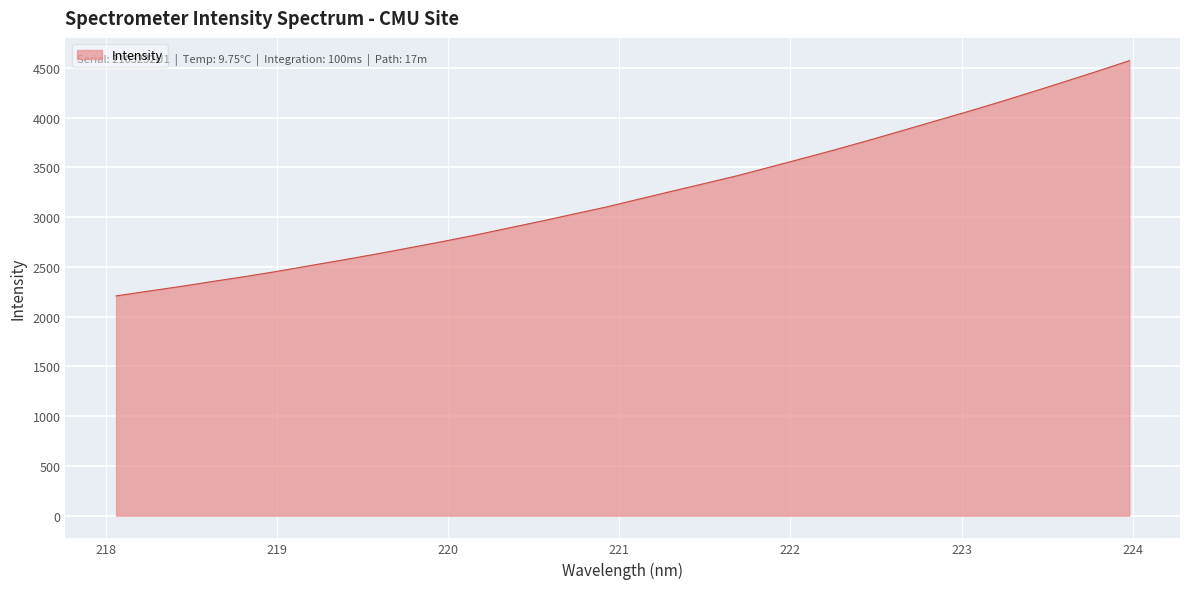

What is the difference between the maximum and minimum values?

2365.1